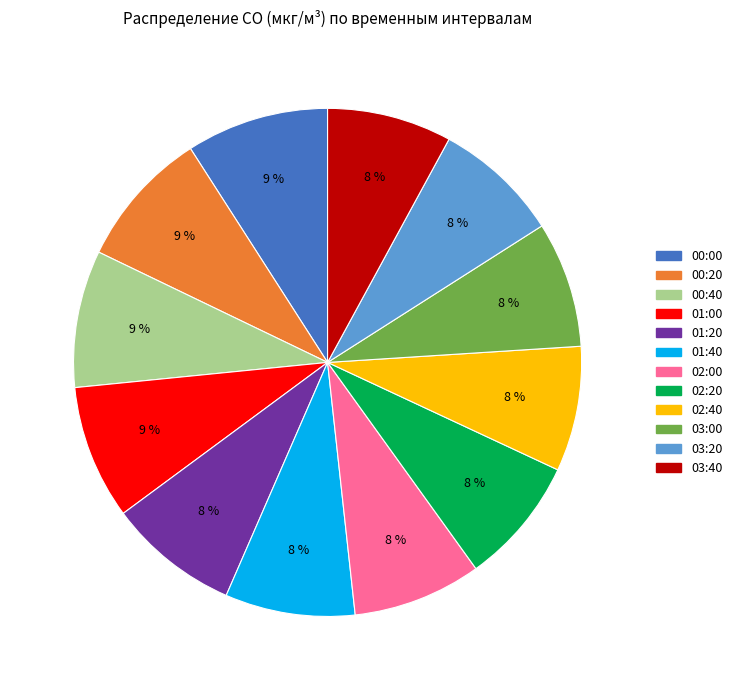

How many slices are in this pie chart?

12